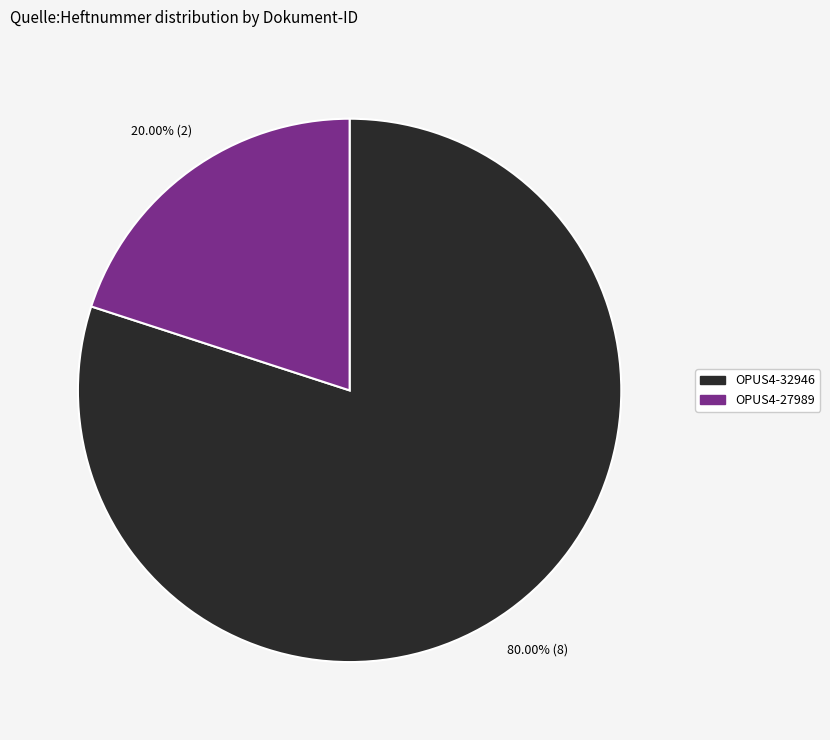

Is the sum of OPUS4-32946 and OPUS4-27989 greater than half?

Yes